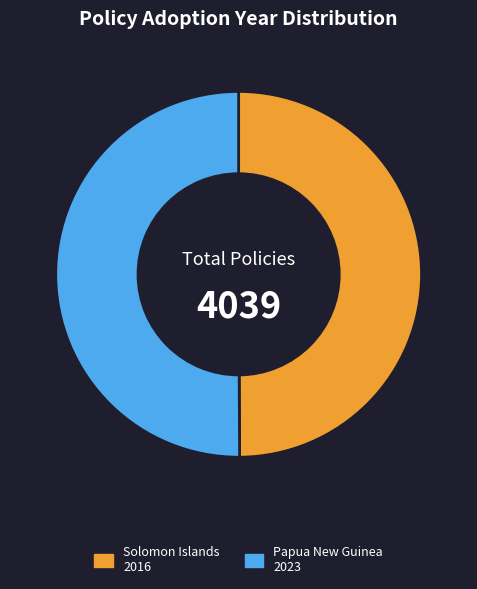

How many segments does this pie chart have?

2